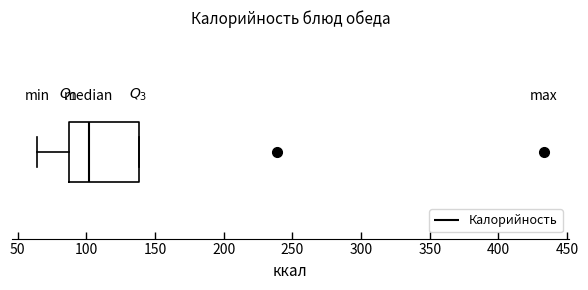

Where does the left whisker of the box end on the x-axis? The values are not printed on the chart, so give them approximately, as read against the axis.

65